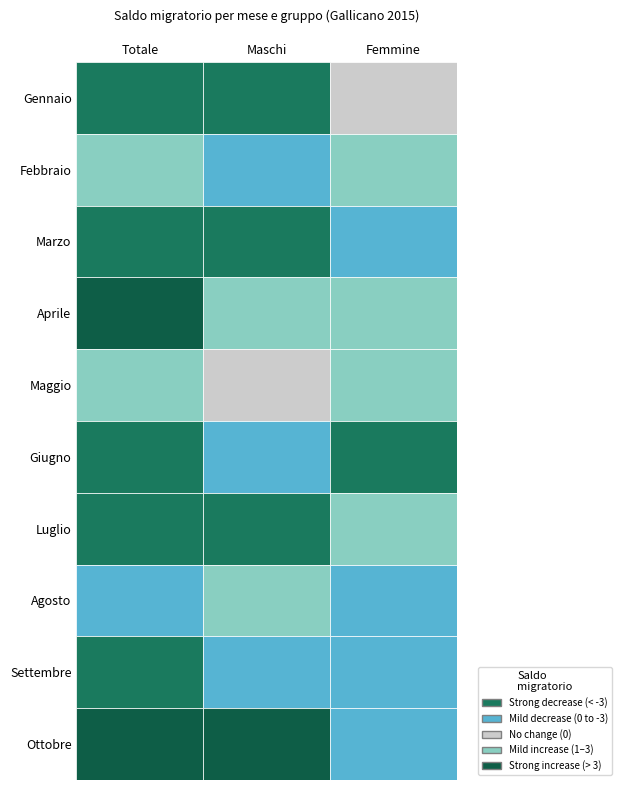

The value of Gennaio at Maschi is -9. True or false?

False